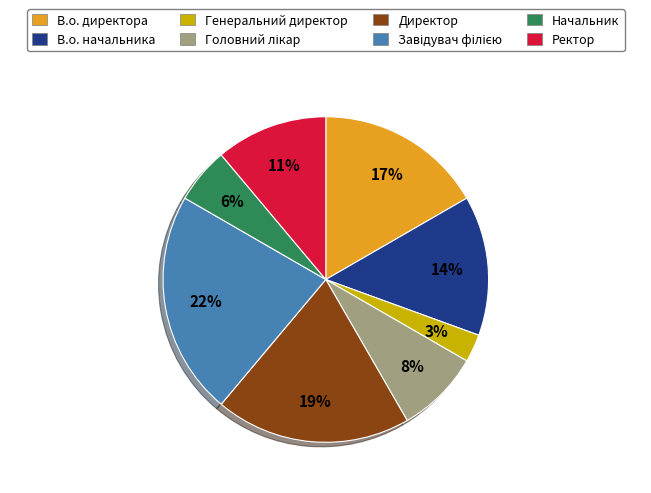

Does В.о. директора account for over 50% of the chart?

No